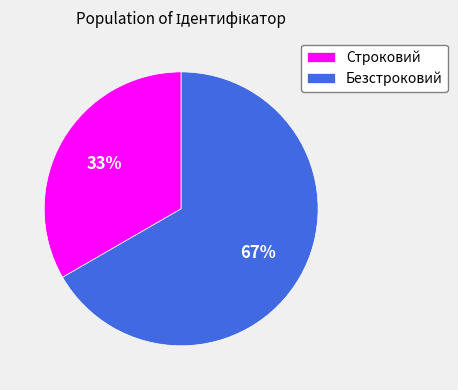

Which slice is the largest?

Безстроковий